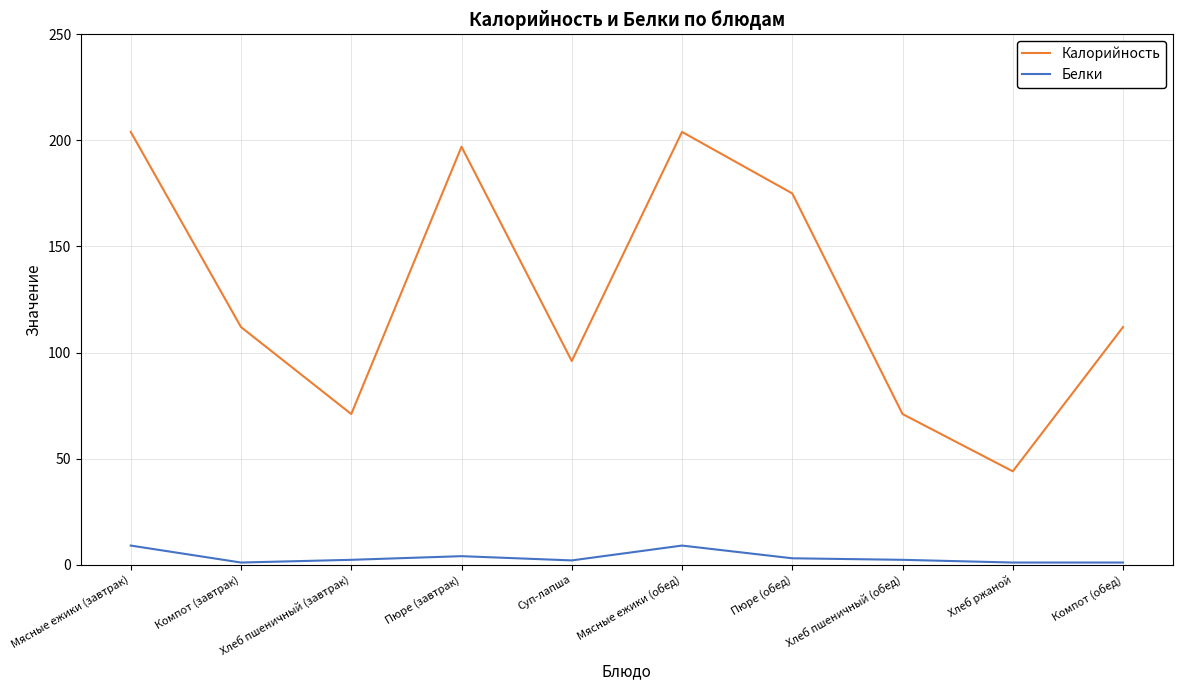

True or false: Белки and Калорийность intersect in this chart.

False